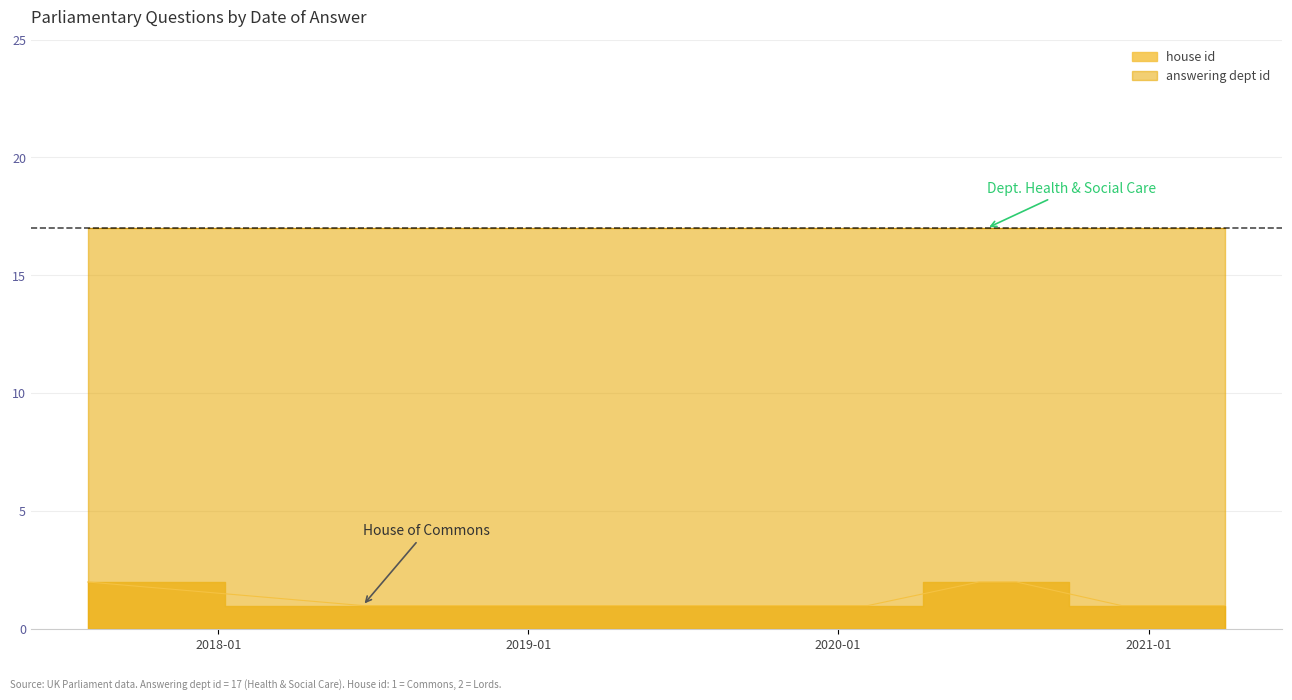

List the series in order of their peak value, highest first.

answering dept id, house id